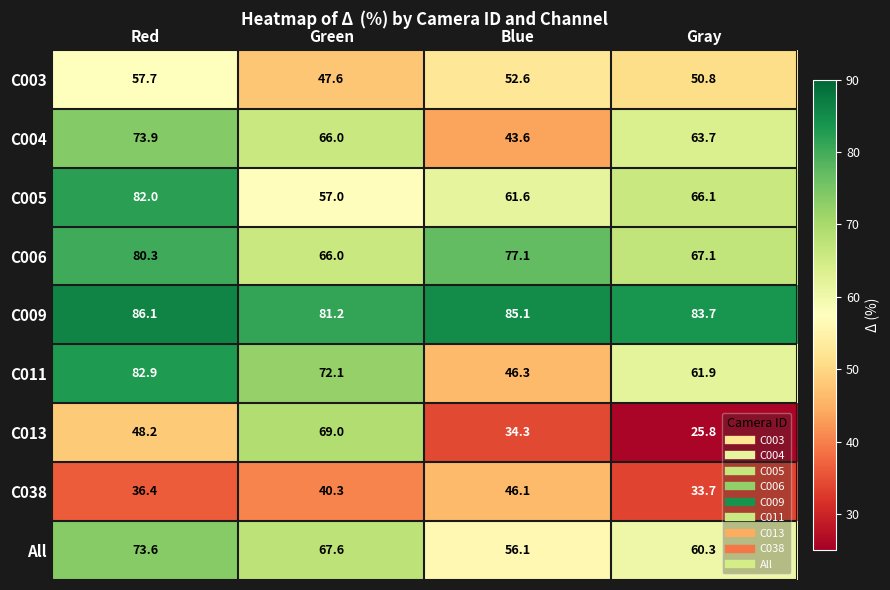

Is it true that C009 equals 86.1 at Red?

True